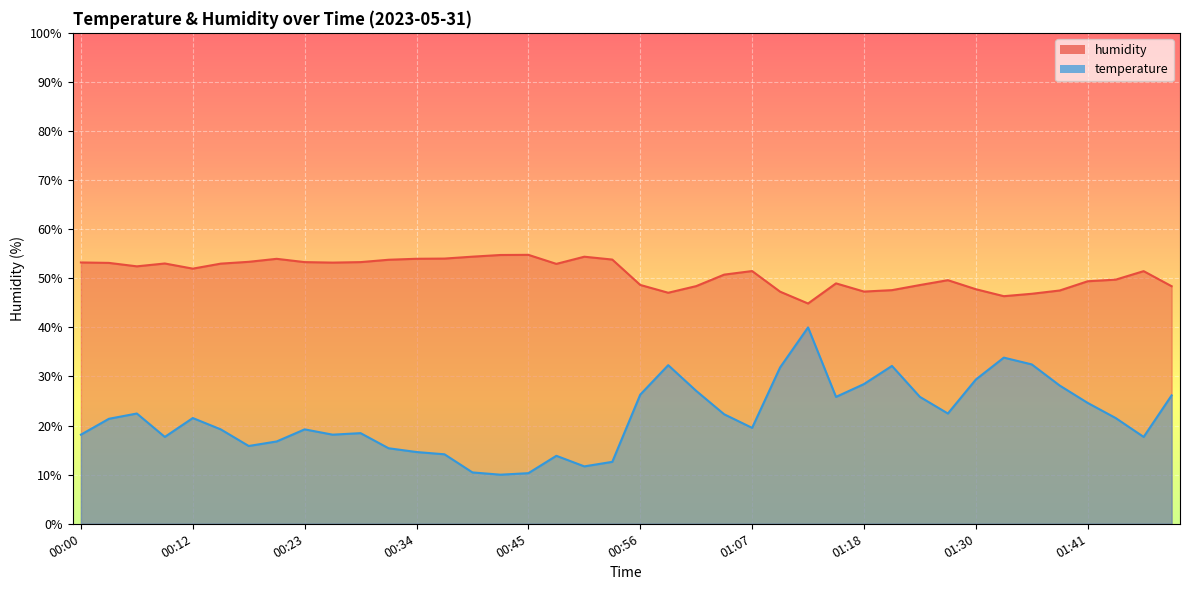

Reading left to right, extract all data points from this chart.

temperature: 00:00=18.2	00:03=21.4	00:06=22.5	00:09=17.7	00:12=21.5	00:14=19.2	00:17=15.8	00:20=16.8	00:23=19.2	00:25=18.2	00:28=18.5	00:31=15.4	00:34=14.6	00:36=14.2	00:39=10.5	00:42=10.0	00:45=10.3	00:48=13.8	00:50=11.7	00:53=12.6	00:56=26.3	00:59=32.3	01:01=27.1	01:04=22.3	01:07=19.5	01:10=31.8	01:13=40.0	01:15=25.8	01:18=28.5	01:21=32.2	01:24=25.8	01:27=22.5	01:30=29.4	01:33=33.8	01:36=32.5	01:38=28.2	01:41=24.6	01:44=21.5	01:47=17.7	01:49=26.2
humidity: 00:00=53.2	00:03=53.1	00:06=52.4	00:09=53.0	00:12=52.0	00:14=53.0	00:17=53.4	00:20=54.0	00:23=53.3	00:25=53.2	00:28=53.3	00:31=53.8	00:34=54.0	00:36=54.0	00:39=54.4	00:42=54.8	00:45=54.8	00:48=52.9	00:50=54.4	00:53=53.8	00:56=48.6	00:59=47.1	01:01=48.4	01:04=50.8	01:07=51.5	01:10=47.3	01:13=44.9	01:15=49.0	01:18=47.3	01:21=47.6	01:24=48.6	01:27=49.6	01:30=47.8	01:33=46.4	01:36=46.9	01:38=47.5	01:41=49.4	01:44=49.7	01:47=51.5	01:49=48.4